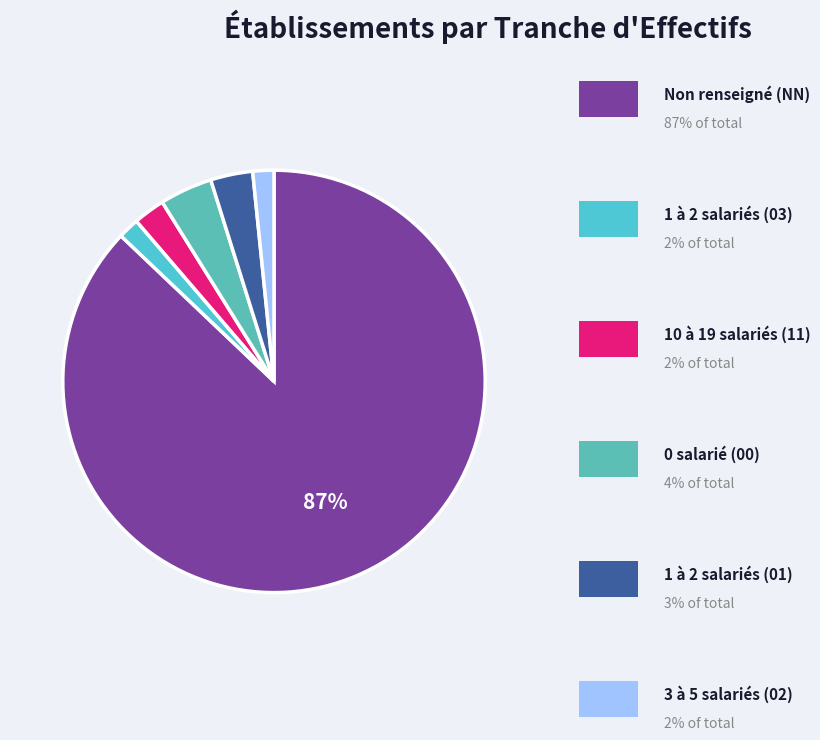

Which slice represents more than half of the pie?

NN